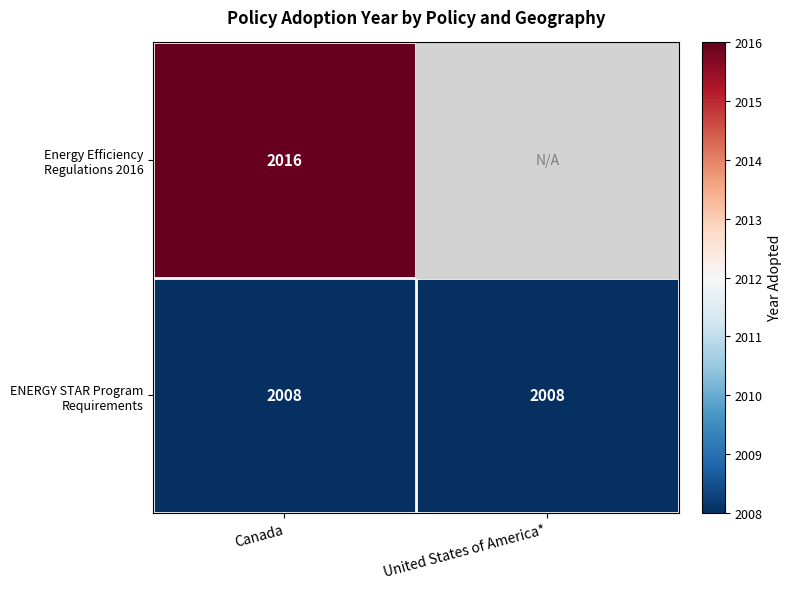

Is the value of Energy Efficiency Regulations 2016 at Canada greater than the value of ENERGY STAR Program Requirements at Canada?

Yes